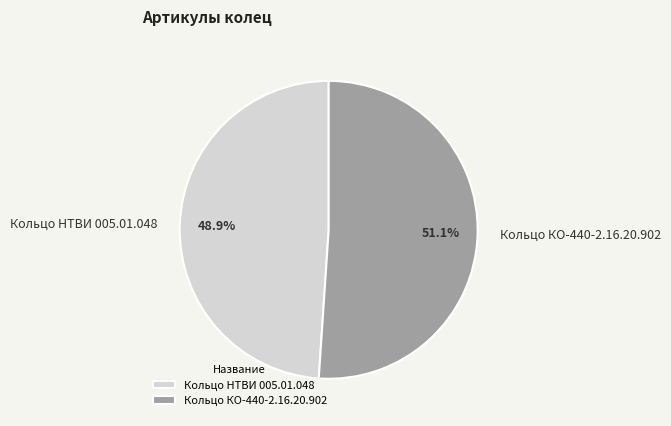

Between Кольцо НТВИ 005.01.048 and Кольцо КО-440-2.16.20.902, which is larger?

Кольцо КО-440-2.16.20.902